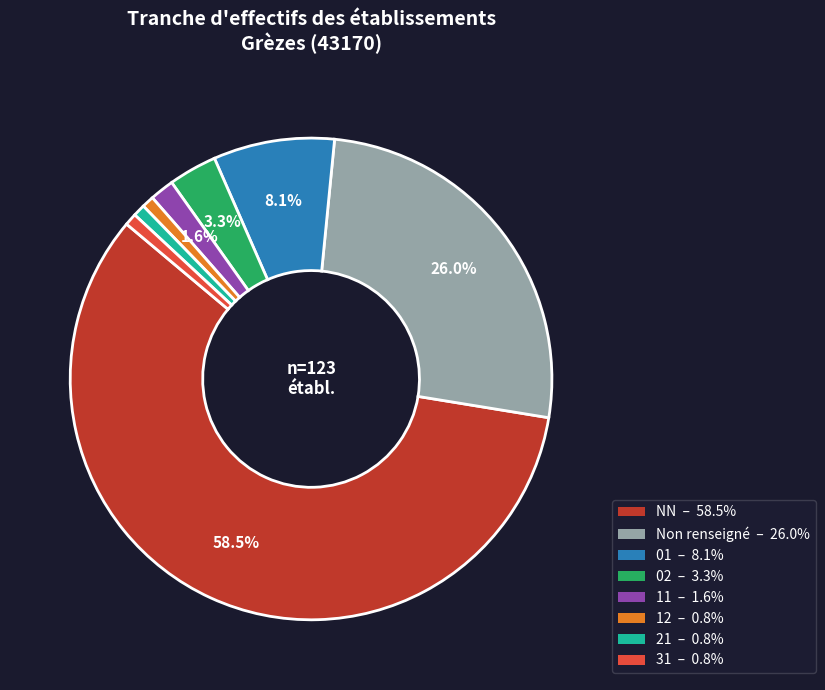

Is there a majority slice in this chart?

Yes